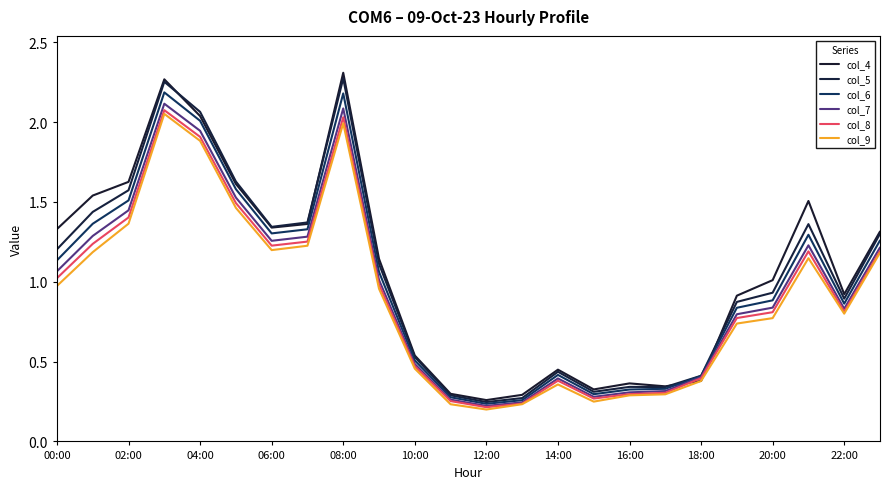

Does the chart display data point markers on the line(s)?

No